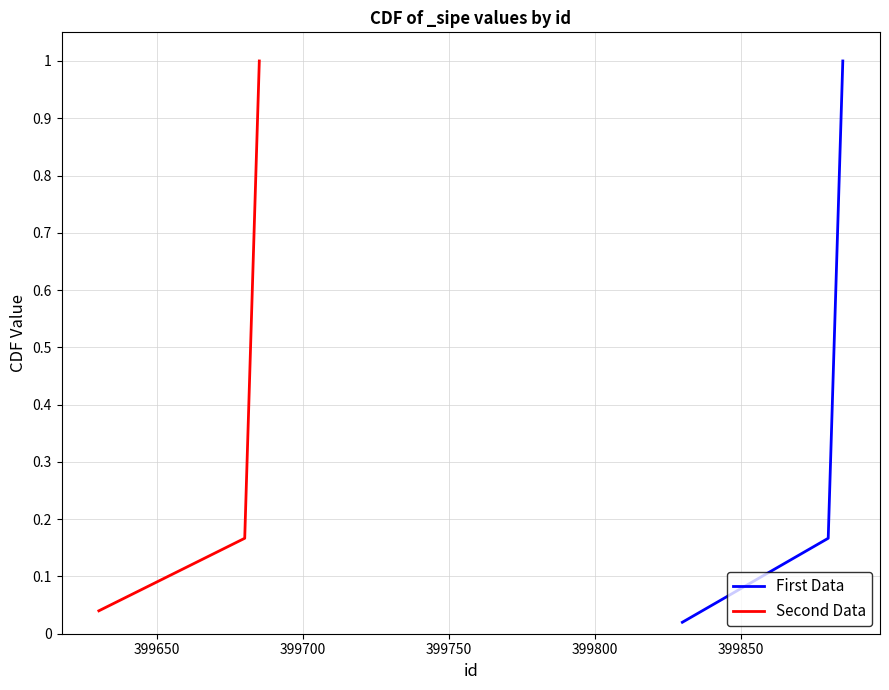

True or false: First Data and Second Data intersect in this chart.

False